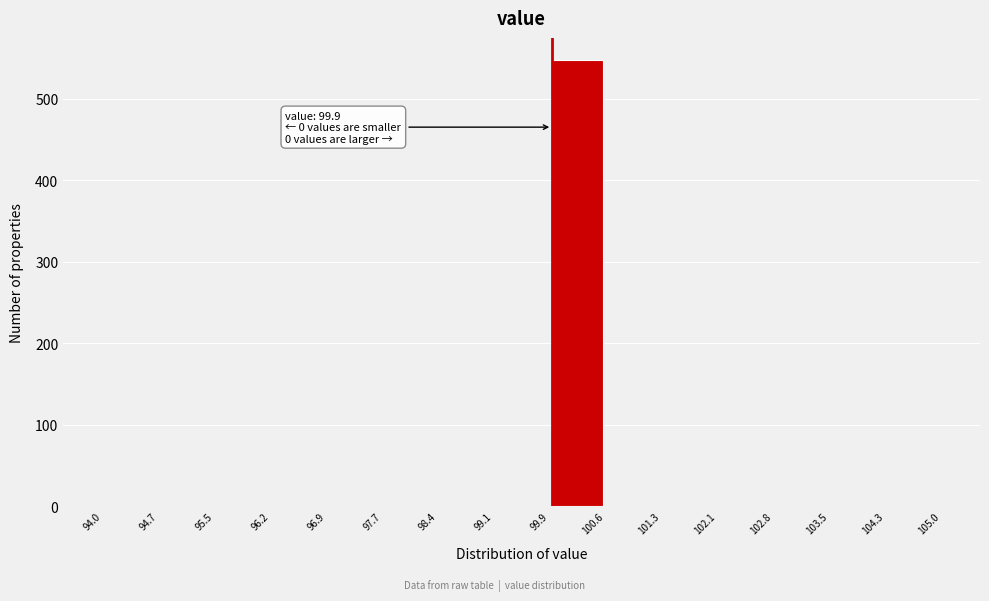

Over which range of the x-axis is the bar tallest?

99.9 to 100.6